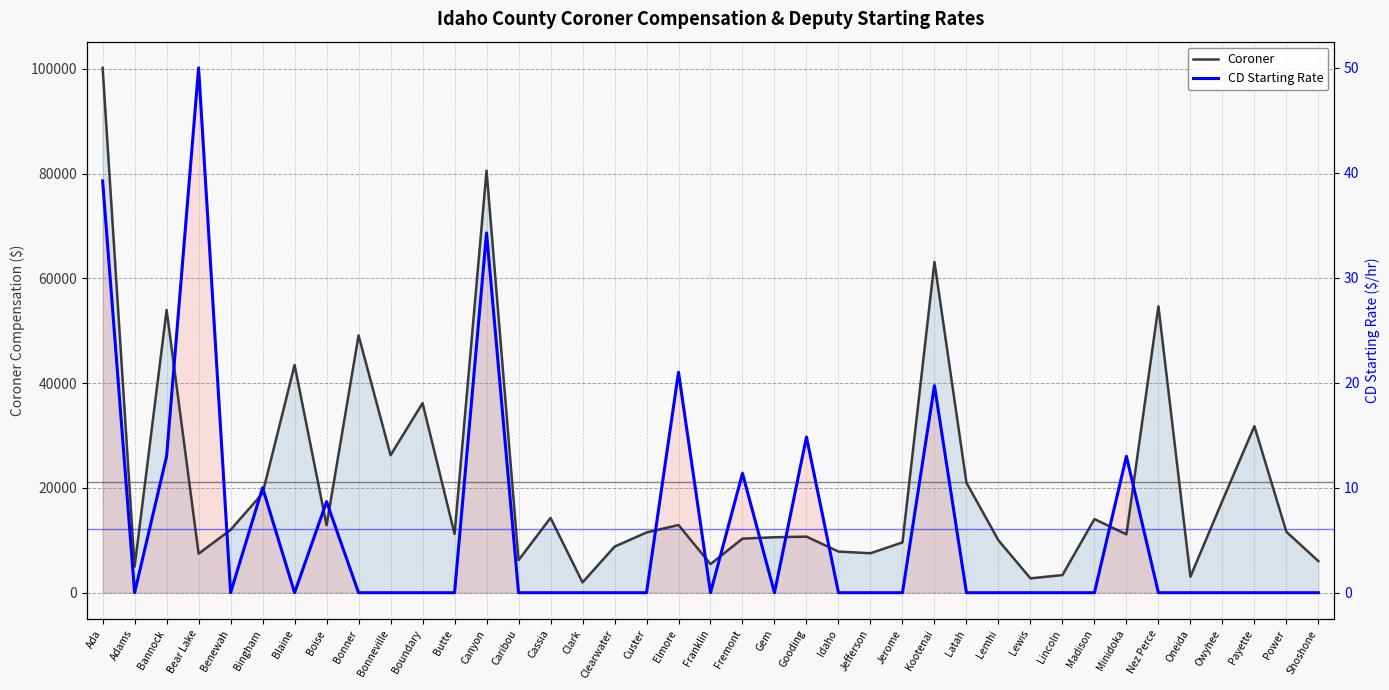

In CD Starting Rate, how many points are lower than both neighbors (excluding endpoints)?

5